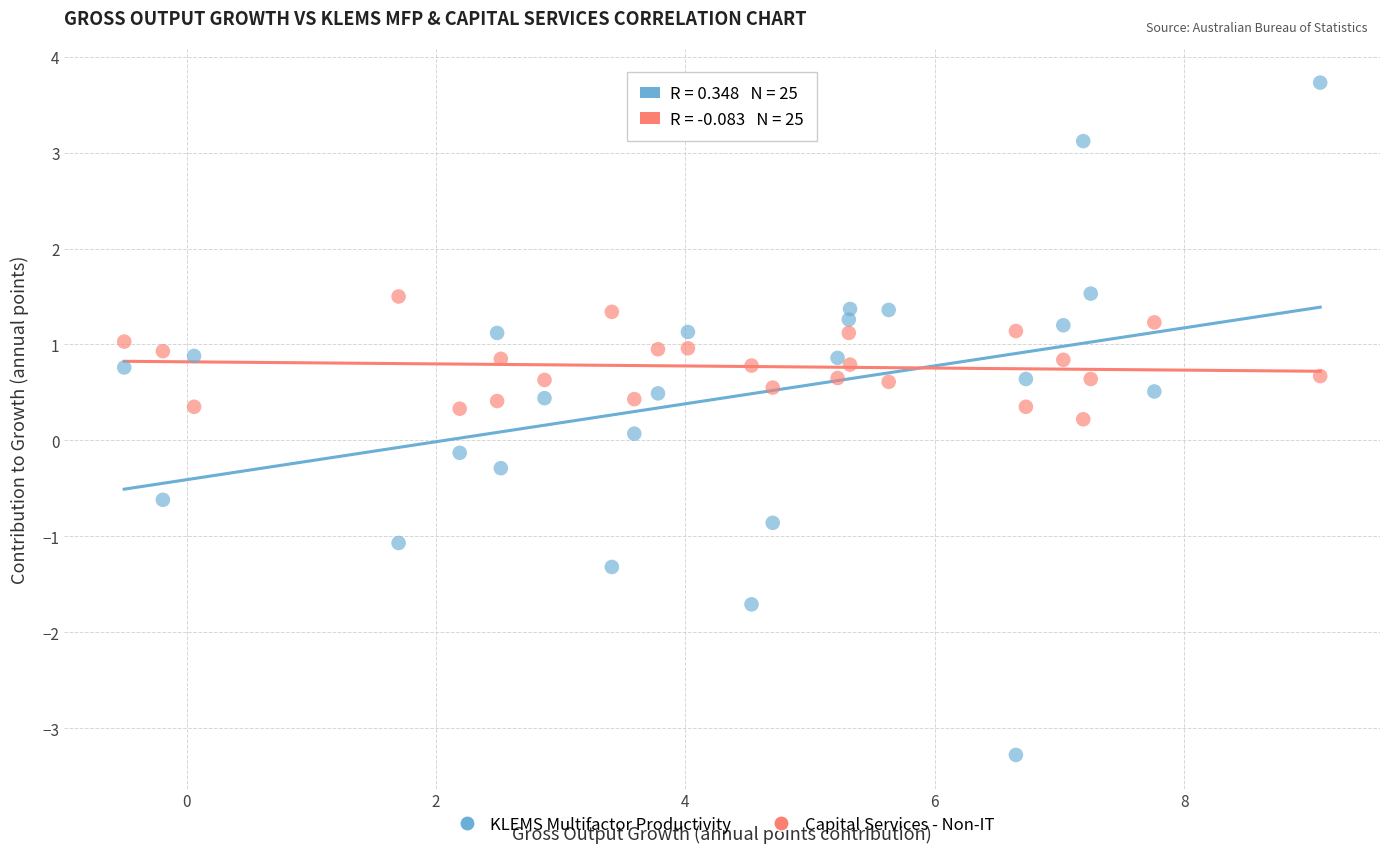

Which series contains the lowest Y value?

KLEMS Multifactor Productivity